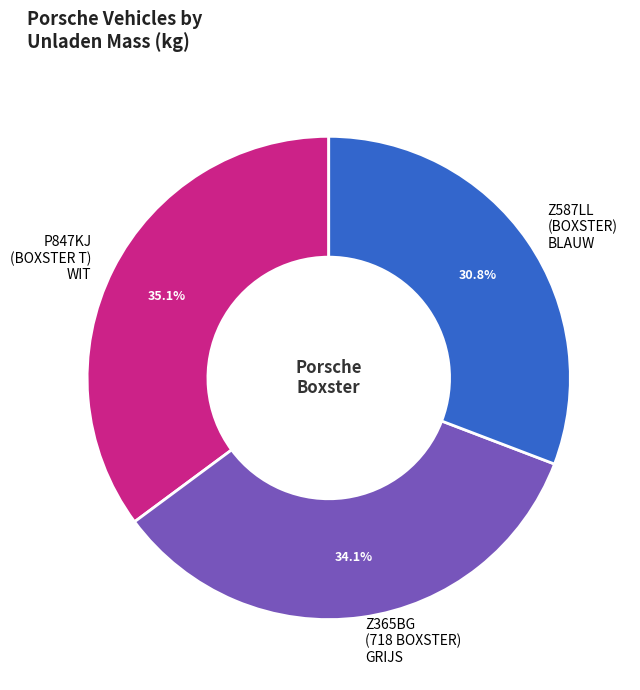

To the nearest percent, what percentage of the pie is P847KJ?

35%